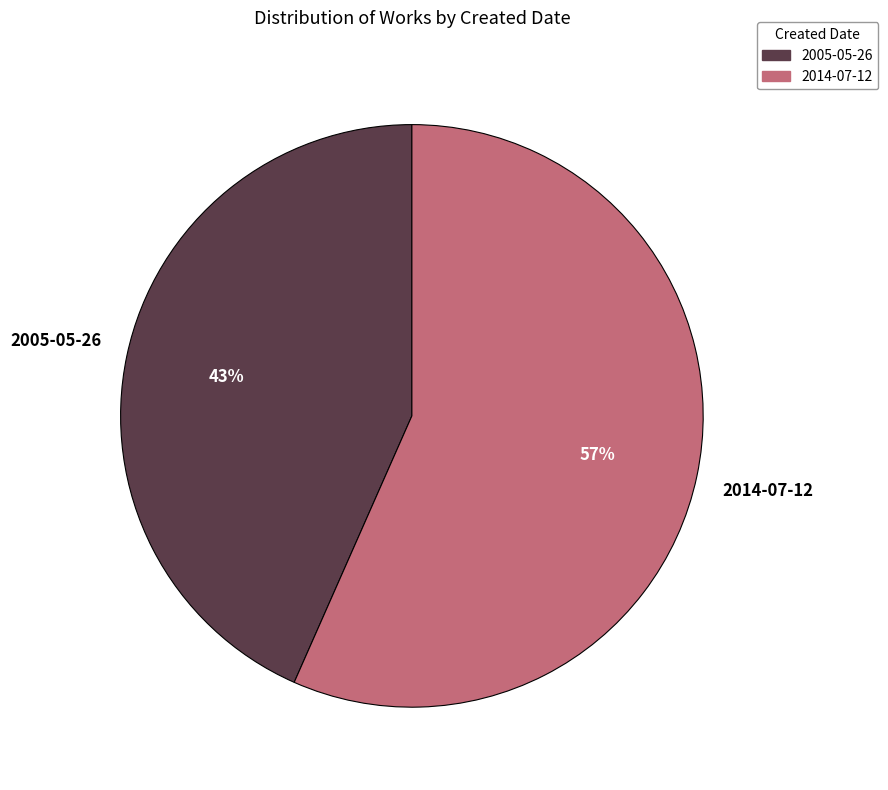

Between 2014-07-12 and 2005-05-26, which is larger?

2014-07-12